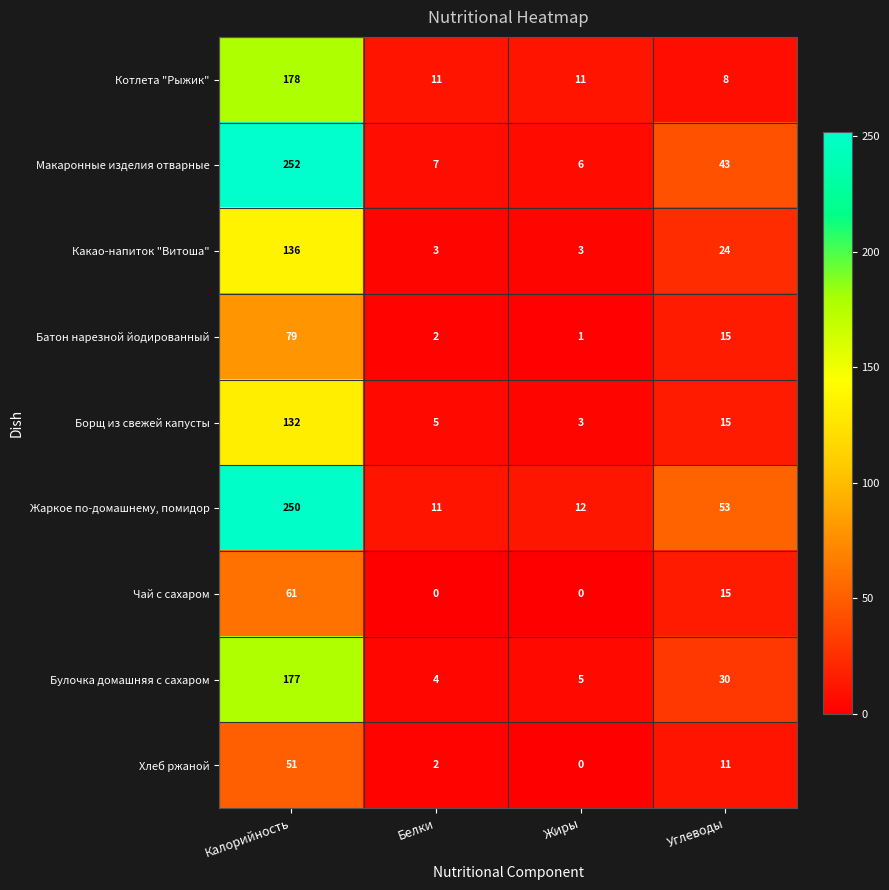

The Булочка домашняя с сахаром series shows 4 at Белки. True or false?

True